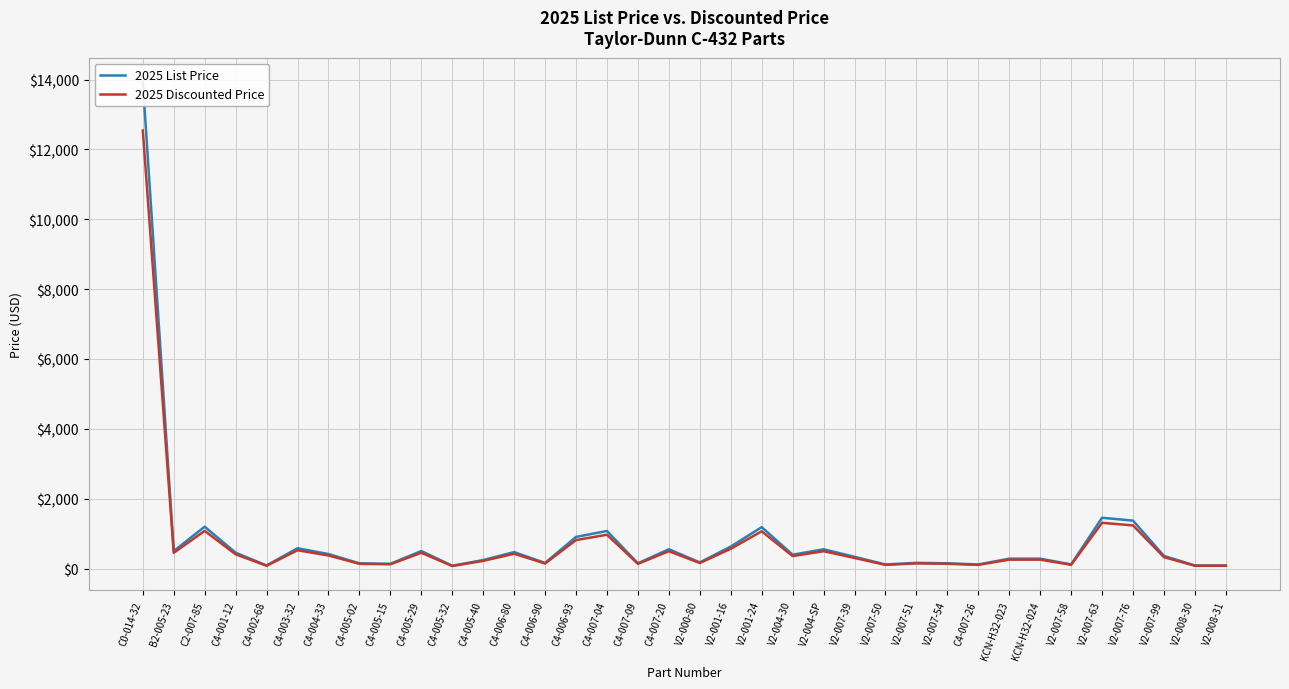

What is the spread (max minus min) of values at V2-001-24?

118.4